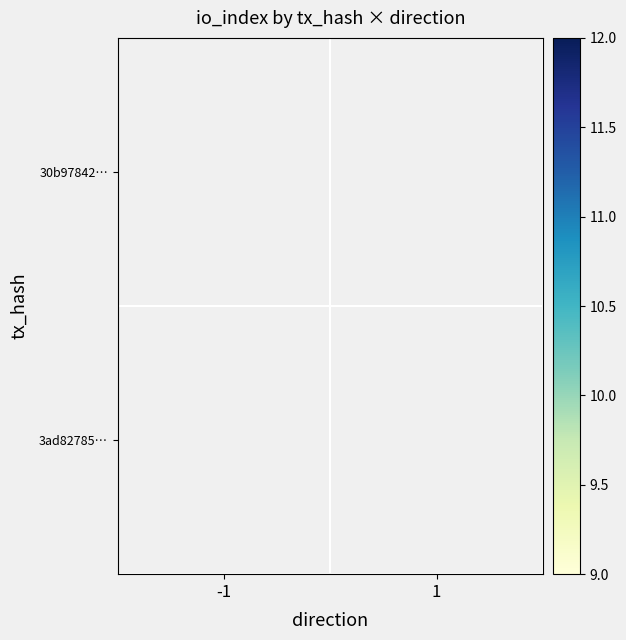

At which category does the chart reach its peak across all series?

1